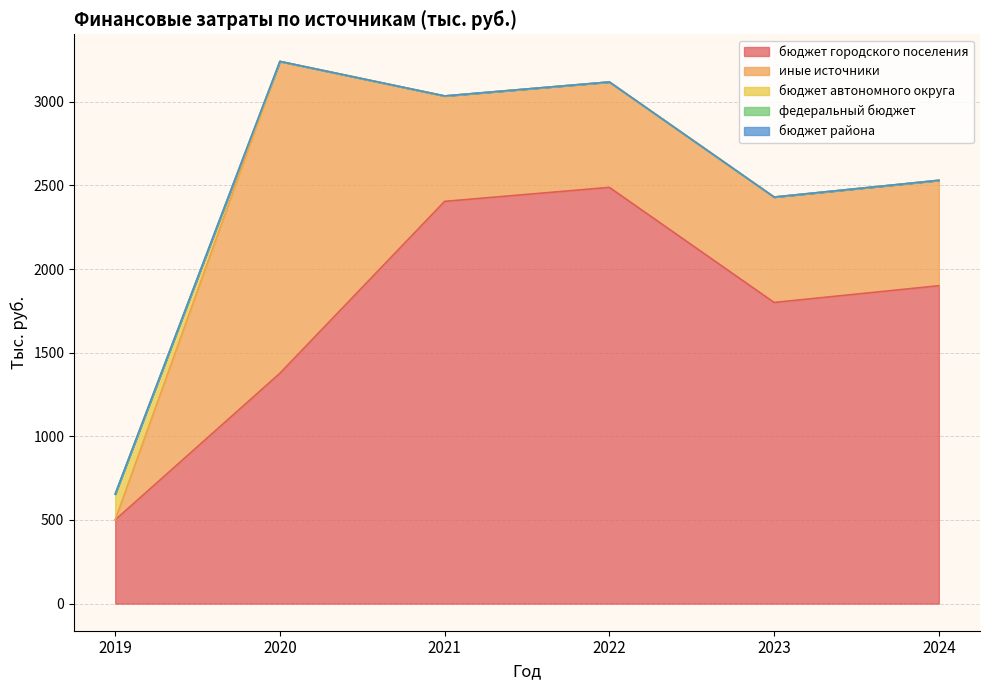

Which category has the highest value in the бюджет района series?

2019